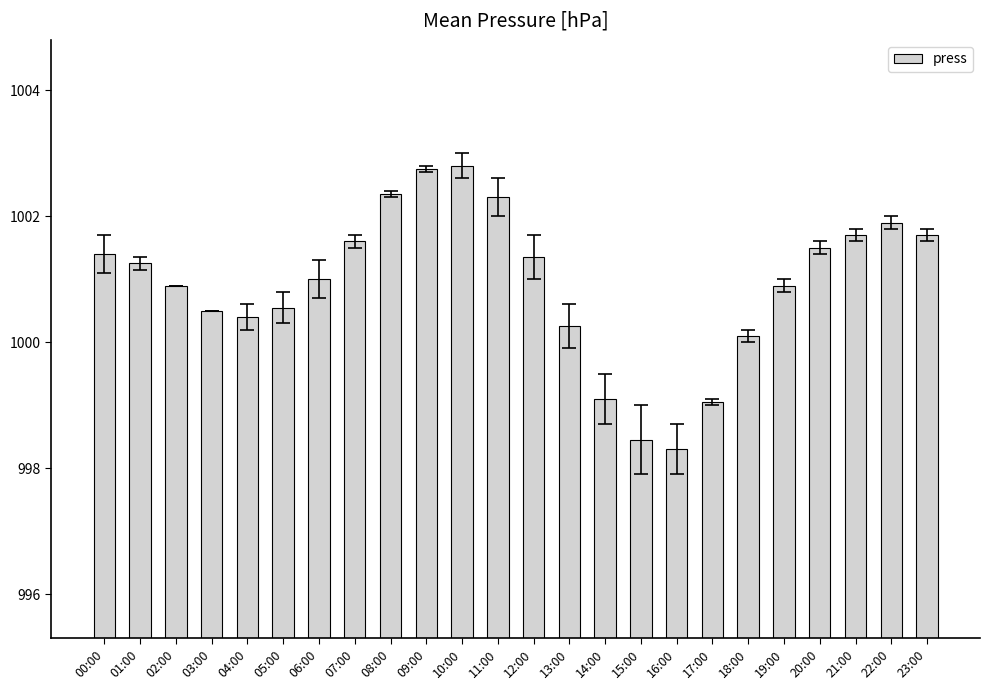

Which label corresponds to the smallest value in the chart?

16:00